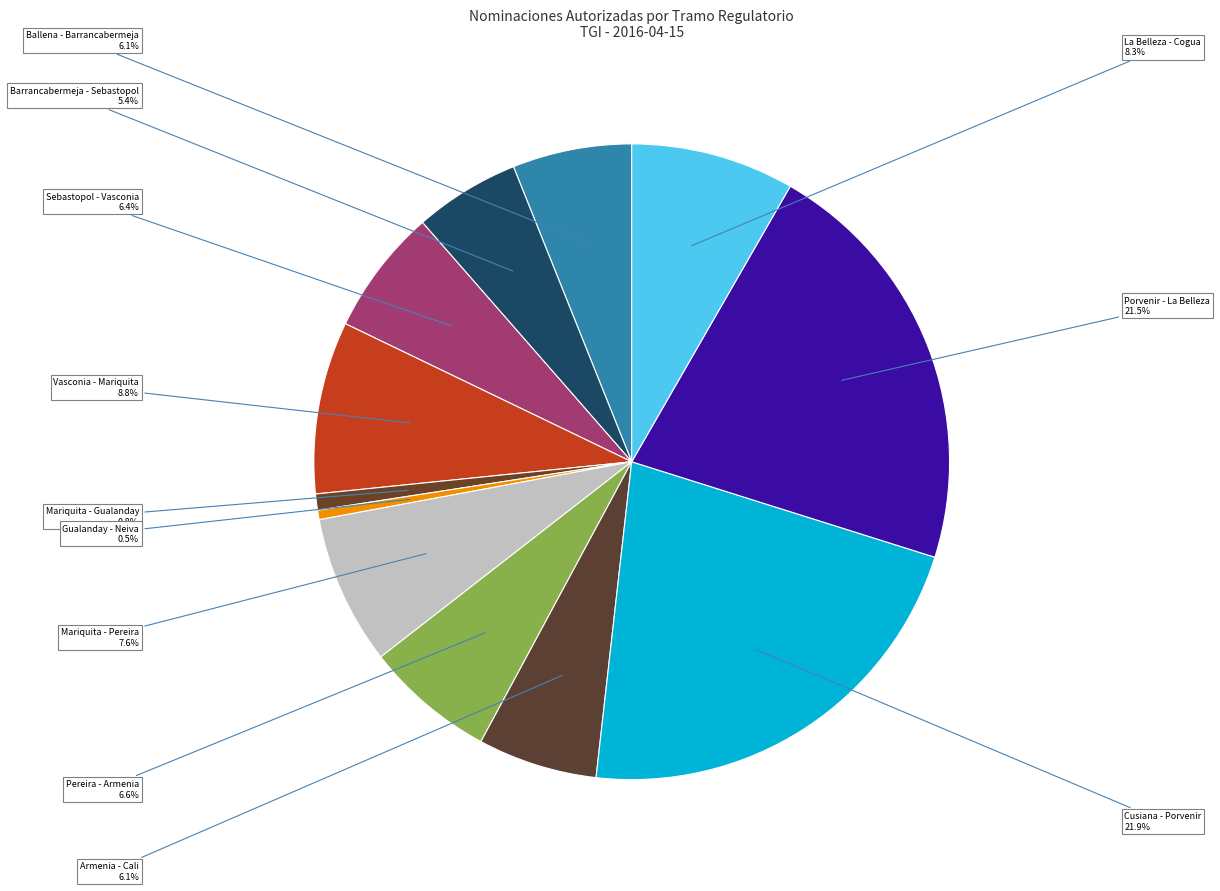

Is there a majority slice in this chart?

No